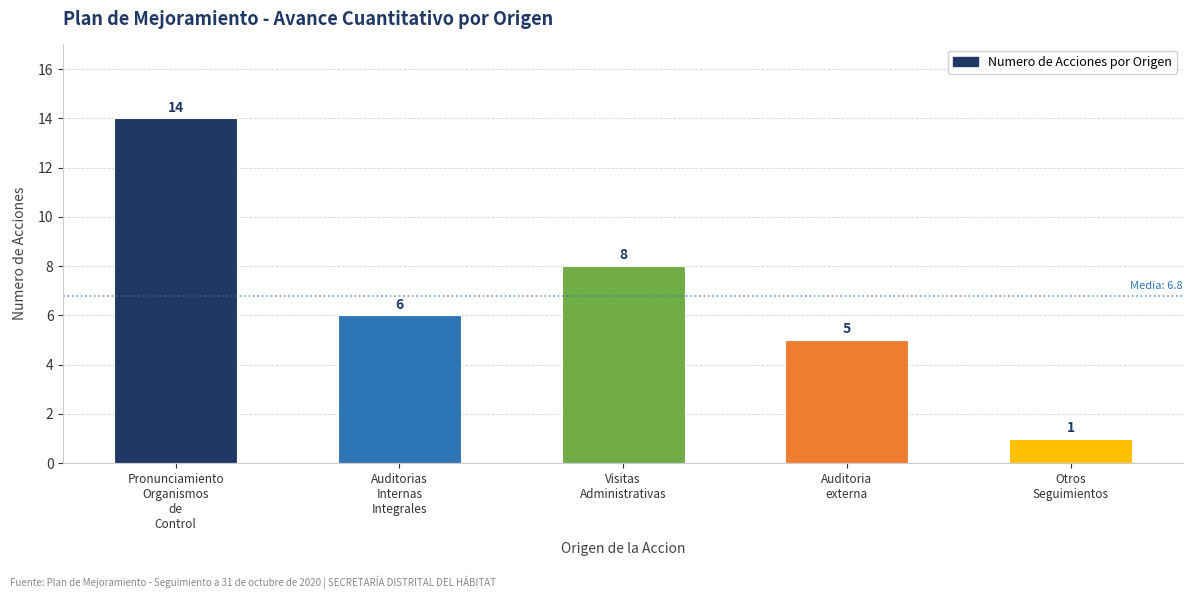

What is the difference between the values at Visitas
Administrativas and Otros
Seguimientos?

7